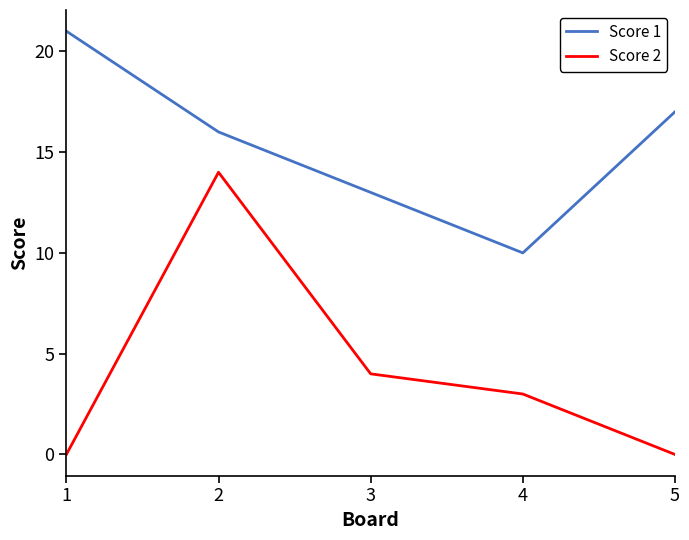

Is the value of Score 2 at 4 greater than the value of Score 1 at 2?

No